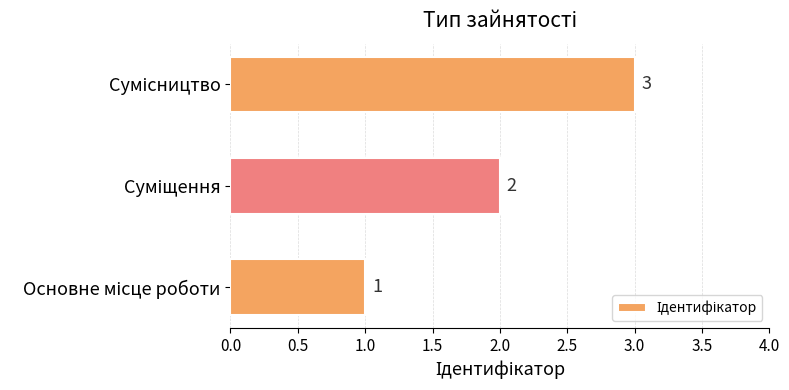

How many values are between 1 and 3?

3